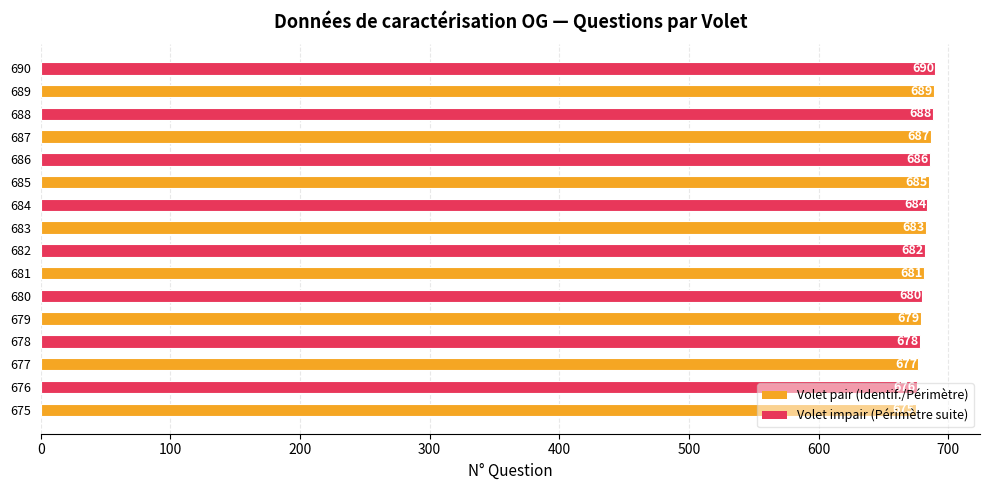

What is the difference between the second highest and minimum values?

14